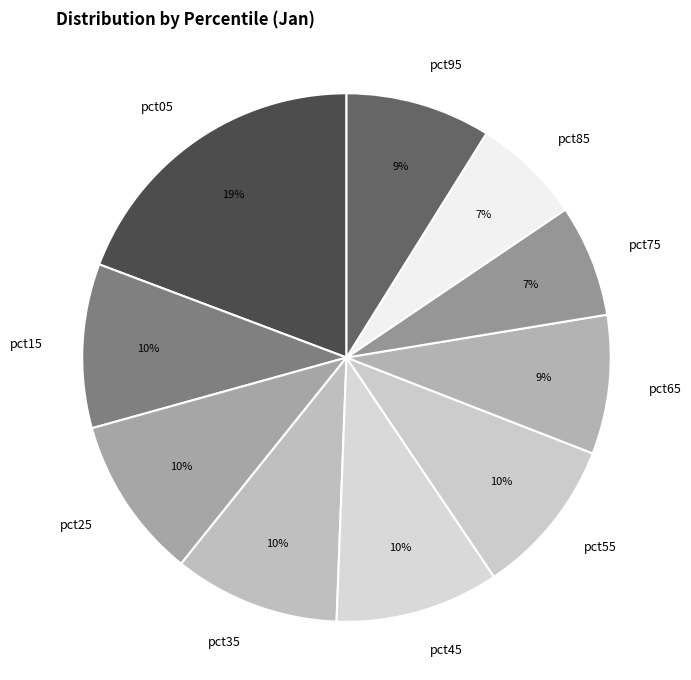

The pct15 slice represents 1% of the pie. True or false?

False